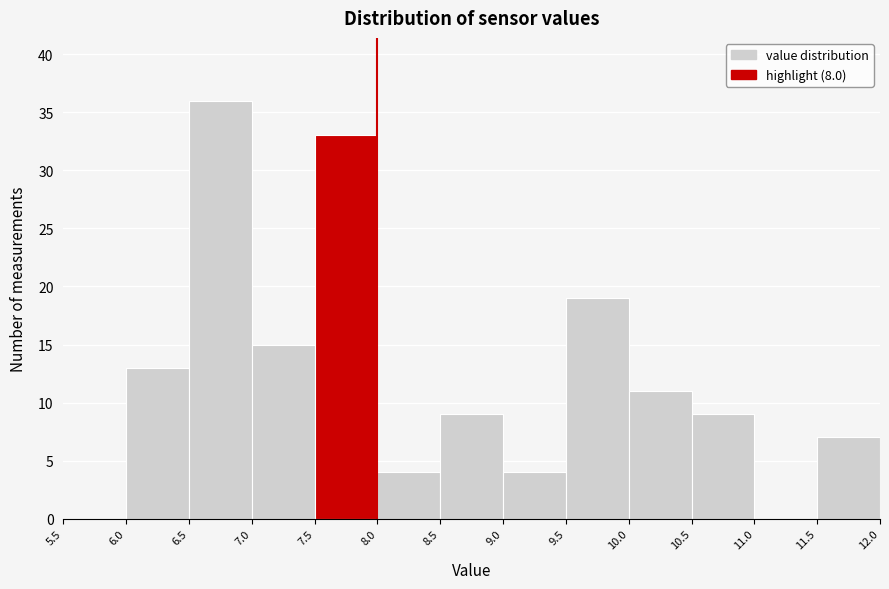

Reading left to right, list every bar in this chart as the range it spans on the x-axis followed by its height. The values are not printed on the chart, so give them approximately, as read against the axis.

5.5 to 6.0: 0
6.0 to 6.5: 13
6.5 to 7.0: 36
7.0 to 7.5: 15
7.5 to 8.0: 33
8.0 to 8.5: 4
8.5 to 9.0: 9
9.0 to 9.5: 4
9.5 to 10.0: 19
10.0 to 10.5: 11
10.5 to 11.0: 9
11.0 to 11.5: 0
11.5 to 12.0: 7